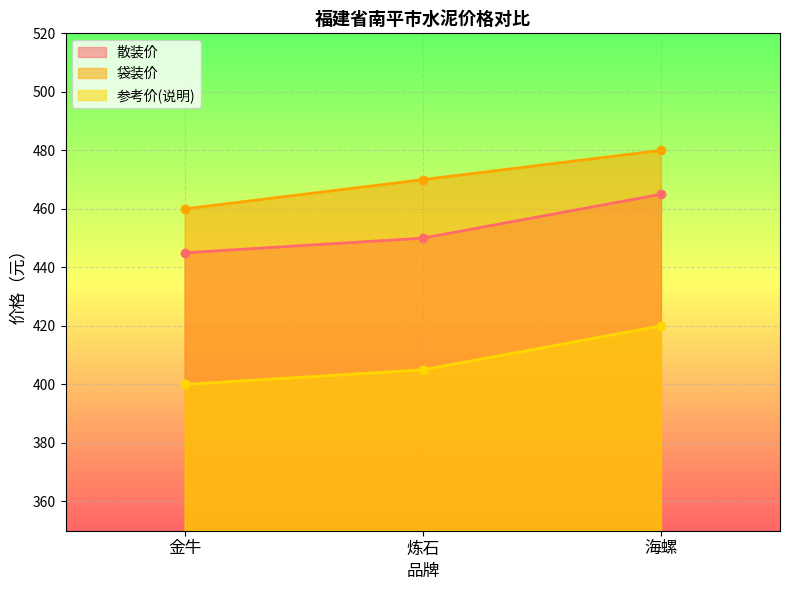

What is the difference between the maximum and minimum values in the 袋装价 series?

20